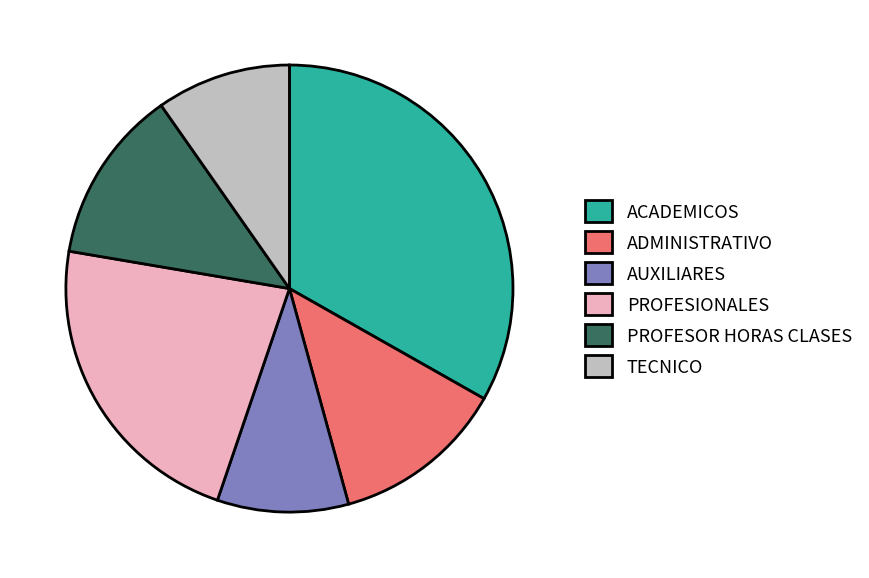

Which category has the biggest portion of the pie?

ACADEMICOS